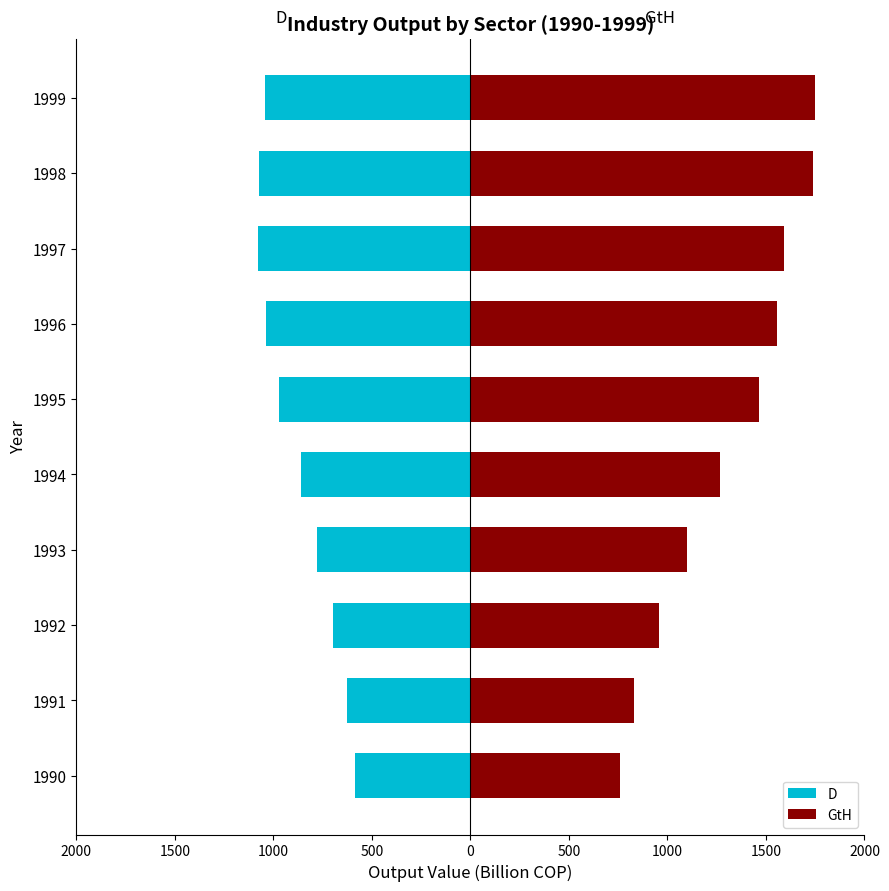

What is the minimum value for D?

-1080.4